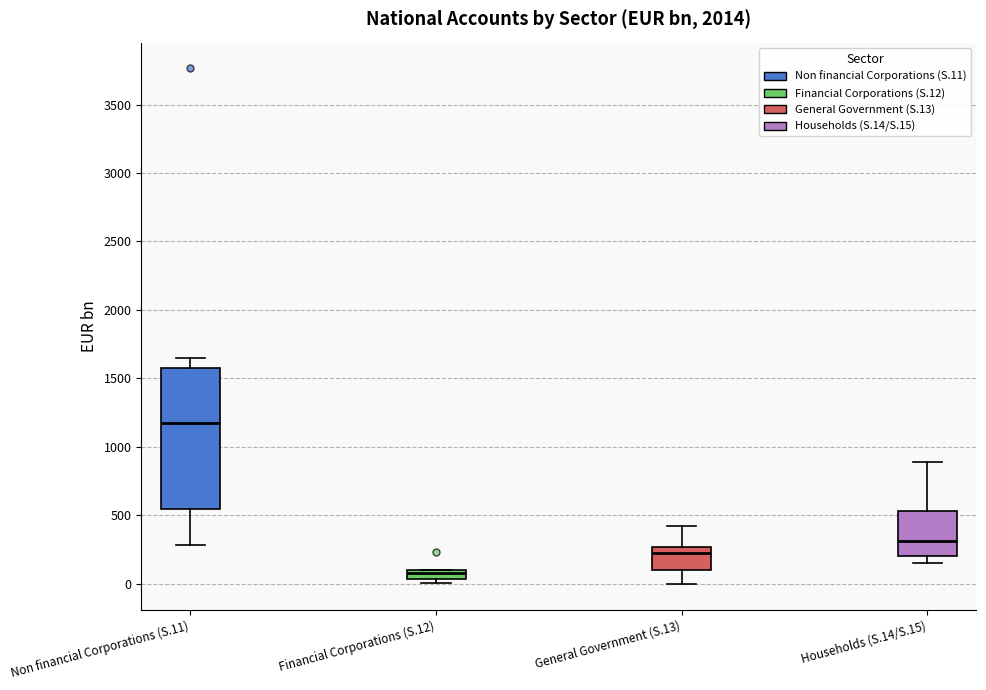

Comparing the boxes themselves (not the whiskers), which one is the tallest?

Non financial Corporations (S.11)